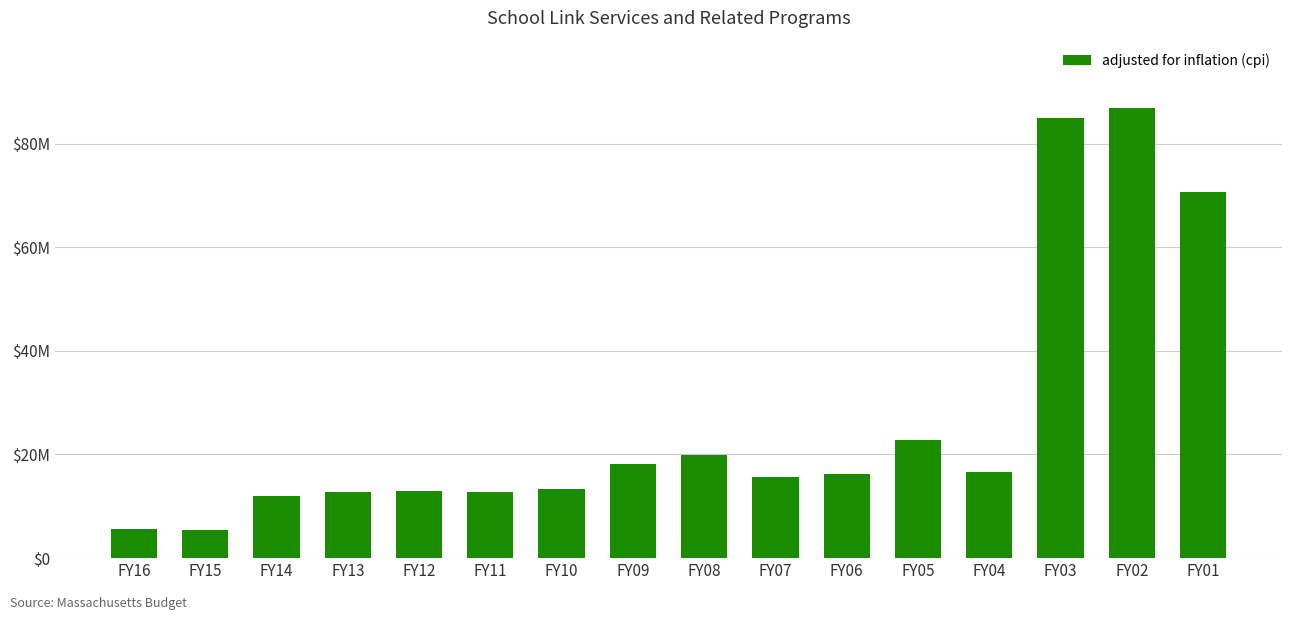

List the labels in order of value, smallest first.

FY15, FY16, FY14, FY11, FY13, FY12, FY10, FY07, FY06, FY04, FY09, FY08, FY05, FY01, FY03, FY02